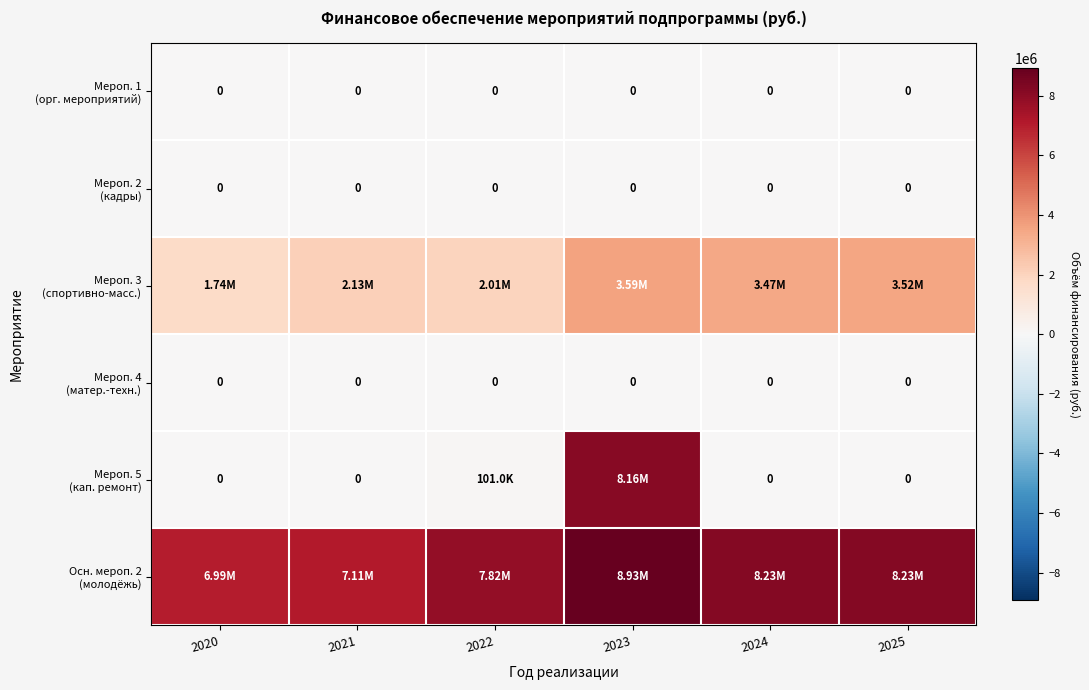

Where is Мероп. 2 (кадры) nearest to the value 0?

2020